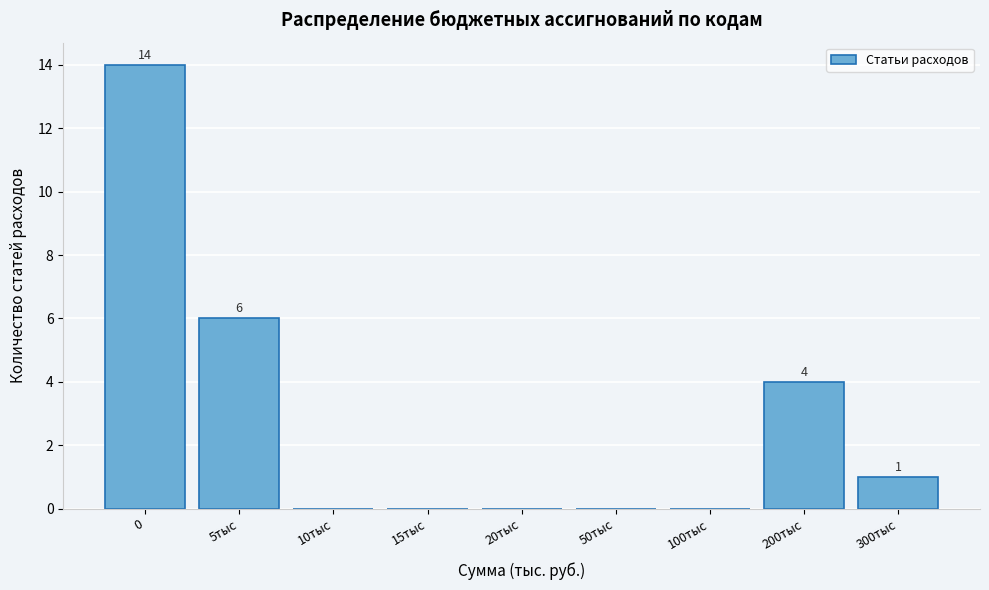

Reading left to right, what are all the values shown in this chart?

0=14	5тыс=6	10тыс=0	15тыс=0	20тыс=0	50тыс=0	100тыс=0	200тыс=4	300тыс=1